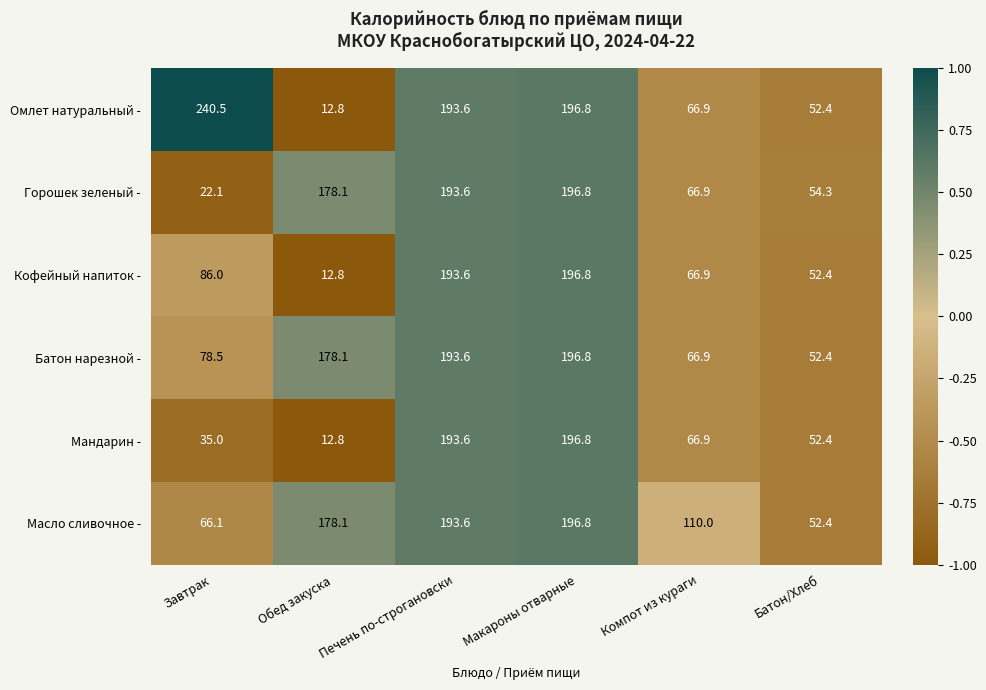

True or false: Кофейный напиток - has a value of 66.9 at Компот из кураги.

True